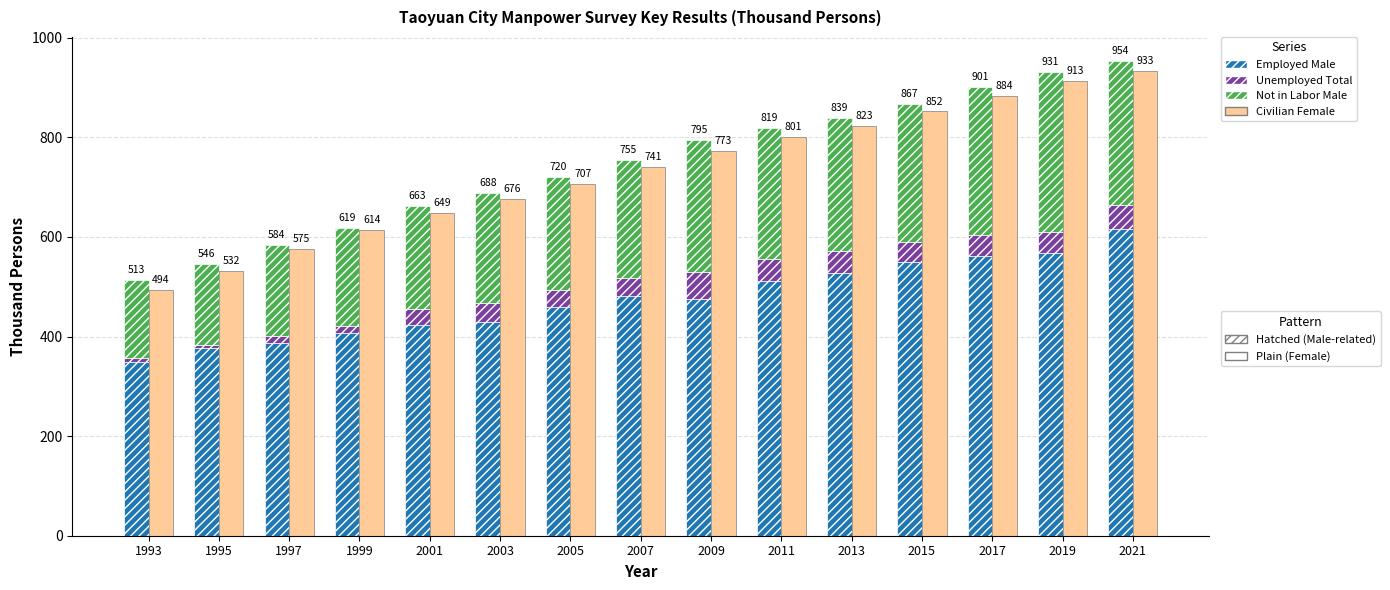

What is the difference between the Not in Labor Male values at 2003 and 2013?

47